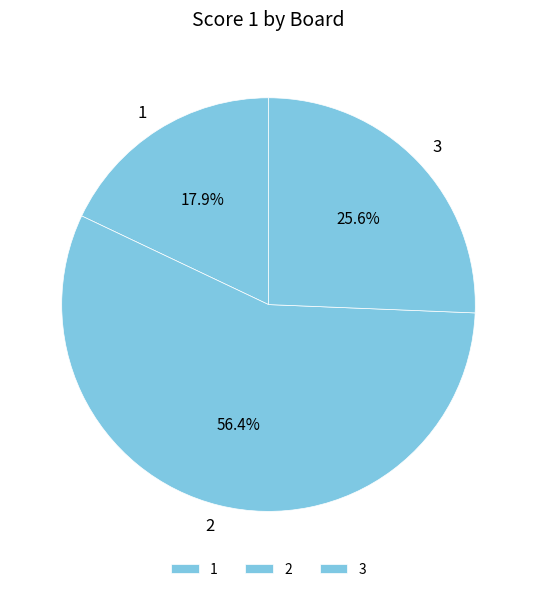

What percentage is the 1 slice, to the nearest percent?

18%